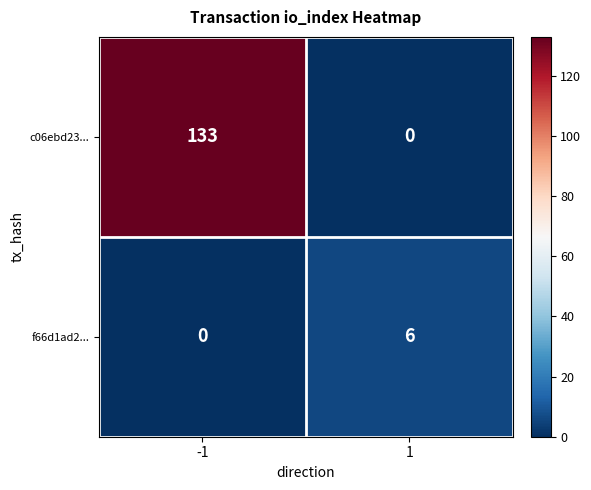

At -1, list the series in order from smallest to largest.

f66d1ad2..., c06ebd23...